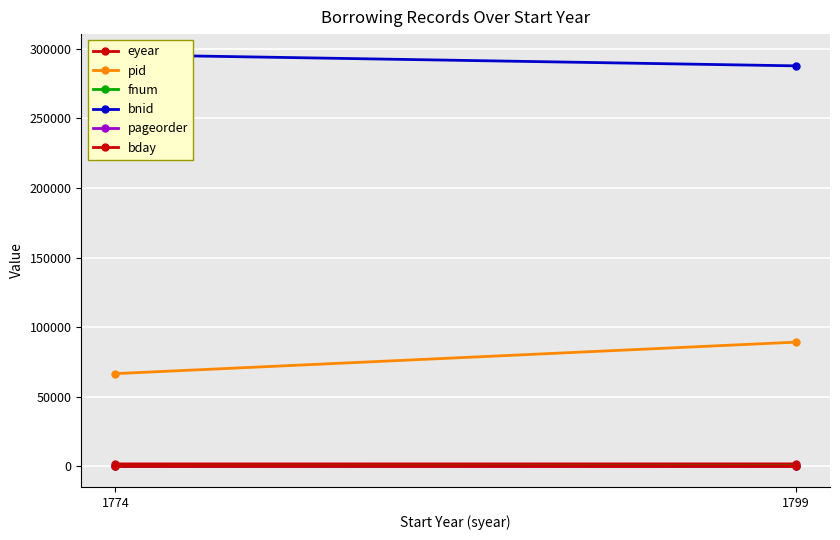

What is the difference between the fnum values at 1799 and 1774?

172